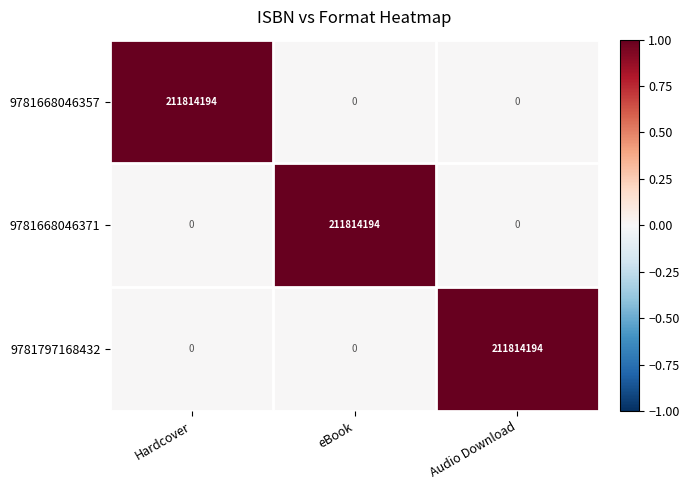

True or false: 9781797168432 has a value of 211814194 at Audio Download.

True